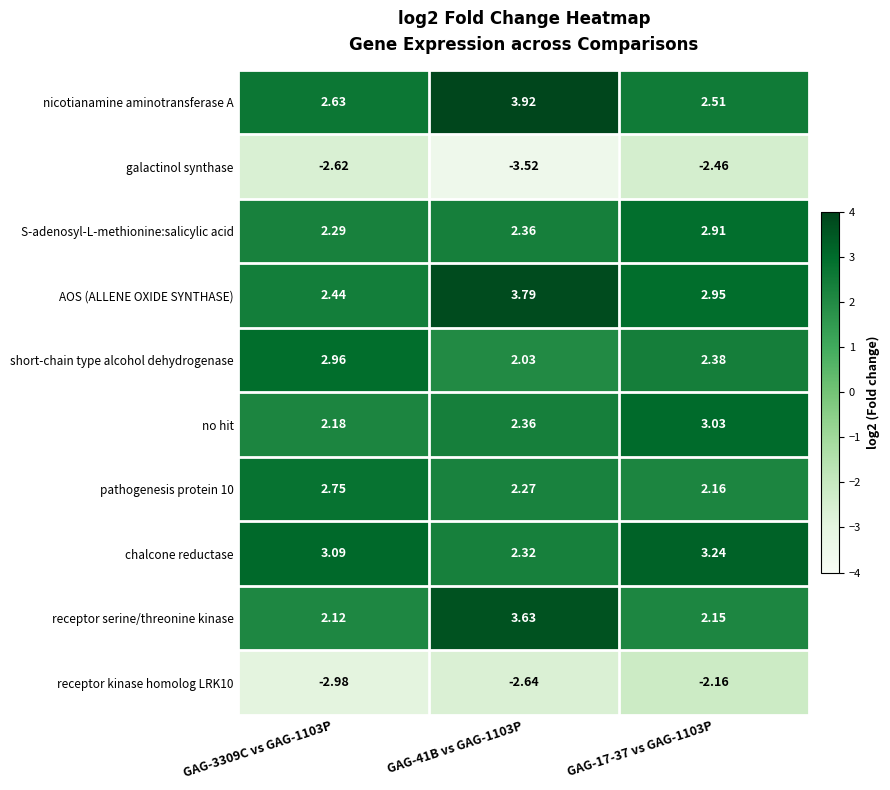

Which series has the largest range (max minus min)?

receptor serine/threonine kinase